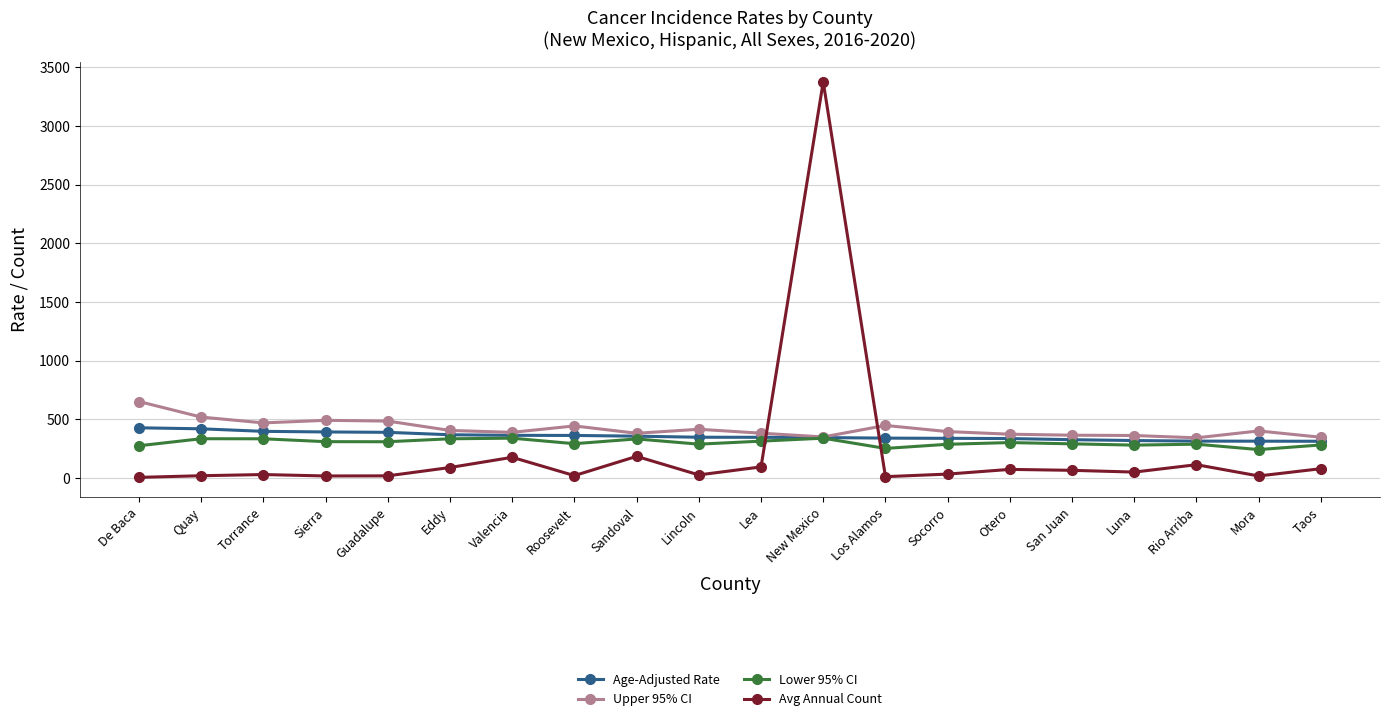

Which series has the widest spread of values?

Avg Annual Count